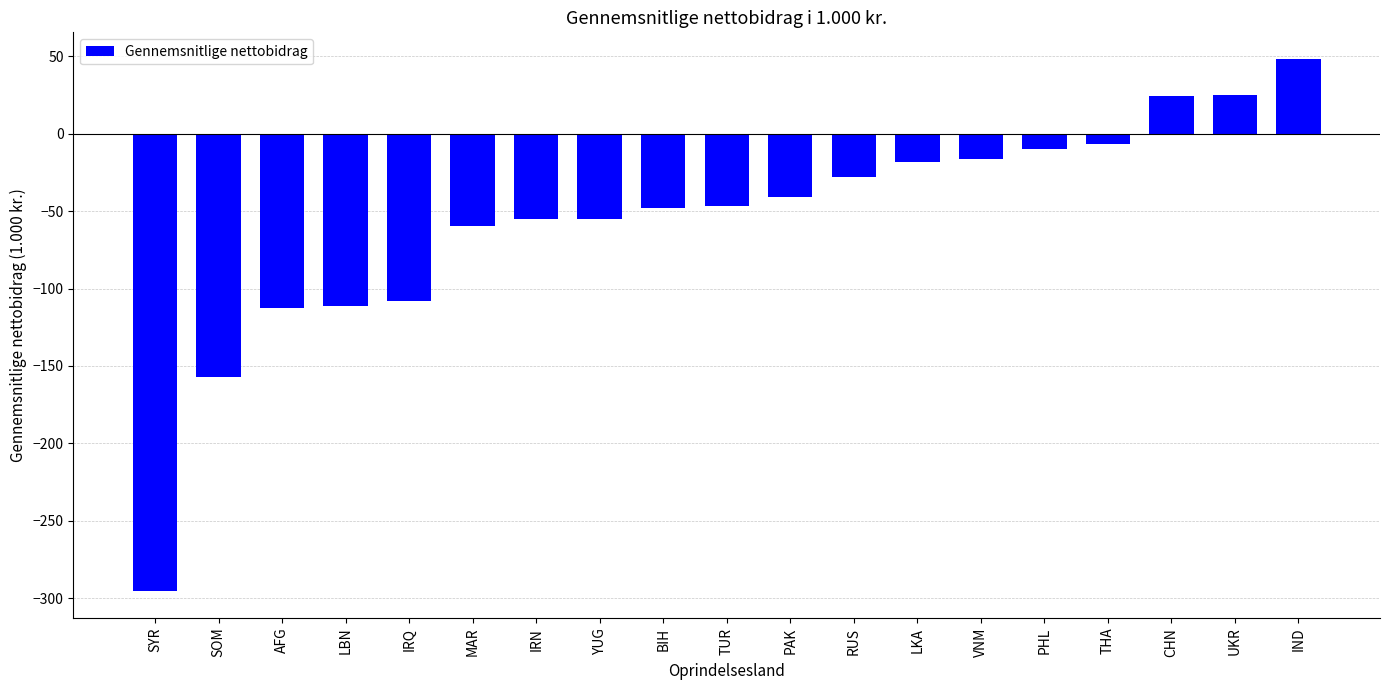

Is it true that the value at BIH is -47.8?

True